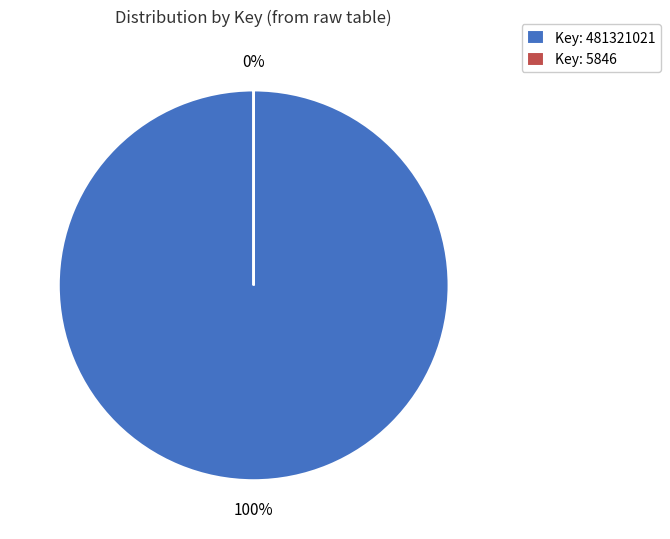

Which has a higher value, 481321021 or 5846?

481321021